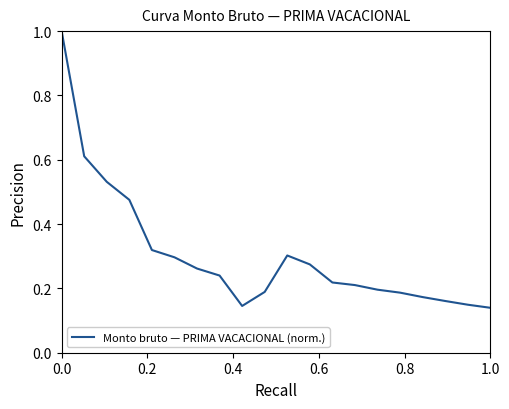

What is the greatest value displayed?

1.0